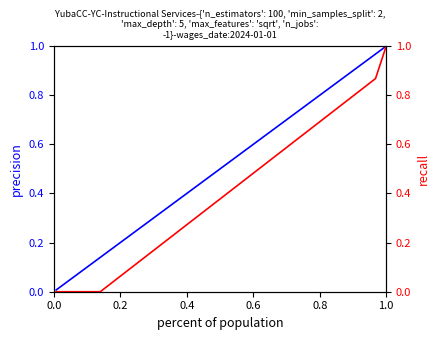

True or false: Total Retirement & Health Contribution and Total Wages cross at least once.

False